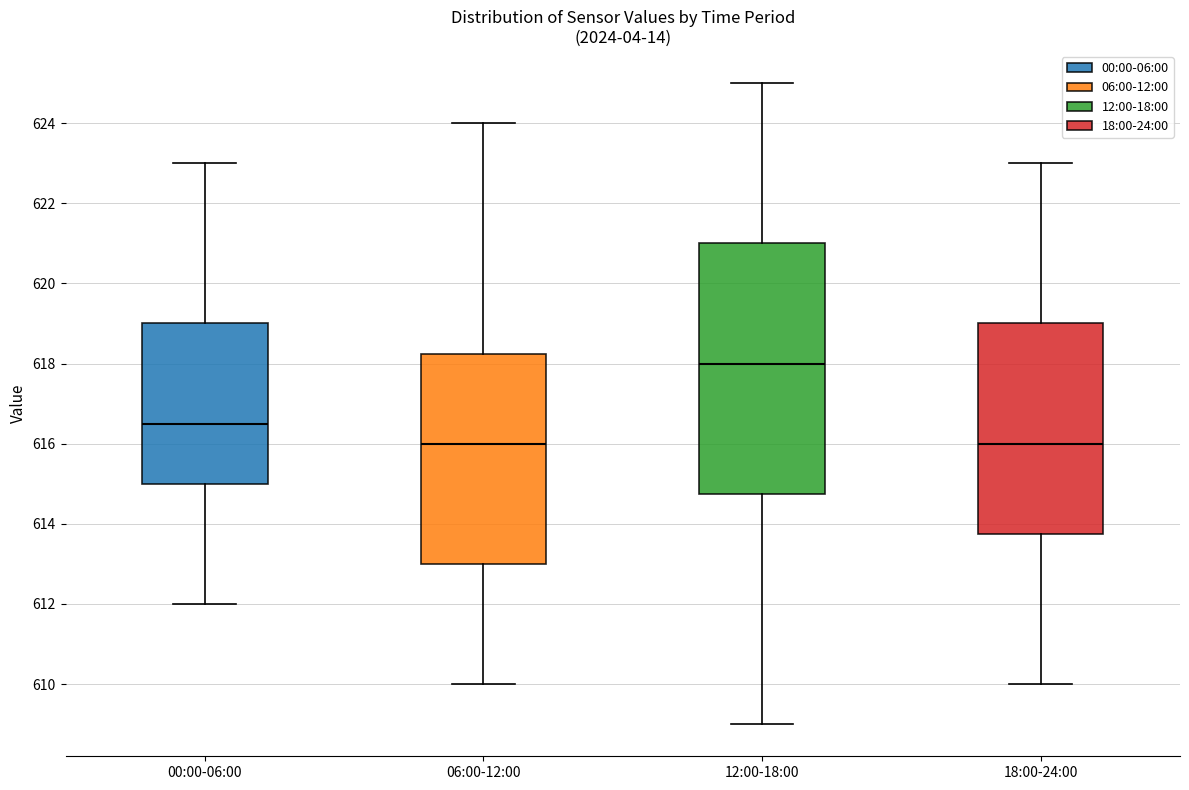

Reading left to right, transcribe this box plot: for each box, give where its median line is, the range the box spans, and where its two whiskers end, as read against the y-axis. The values are not printed on the chart, so give them approximately, as read against the axis.

00:00-06:00: median 616.6, box 615.0 to 619.0, whiskers 612.0 to 623.0
06:00-12:00: median 616.0, box 613.0 to 618.2, whiskers 610.0 to 624.0
12:00-18:00: median 618.0, box 614.8 to 621.0, whiskers 609.0 to 625.0
18:00-24:00: median 616.0, box 613.8 to 619.0, whiskers 610.0 to 623.0